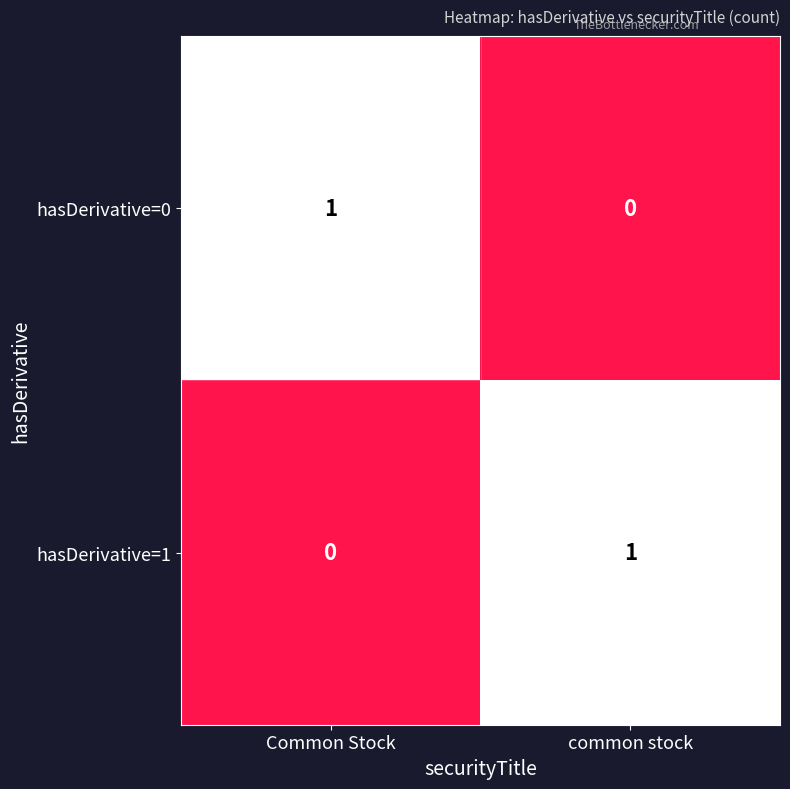

Reading left to right, extract all data points from this chart.

hasDerivative=0: 1	0
hasDerivative=1: 0	1